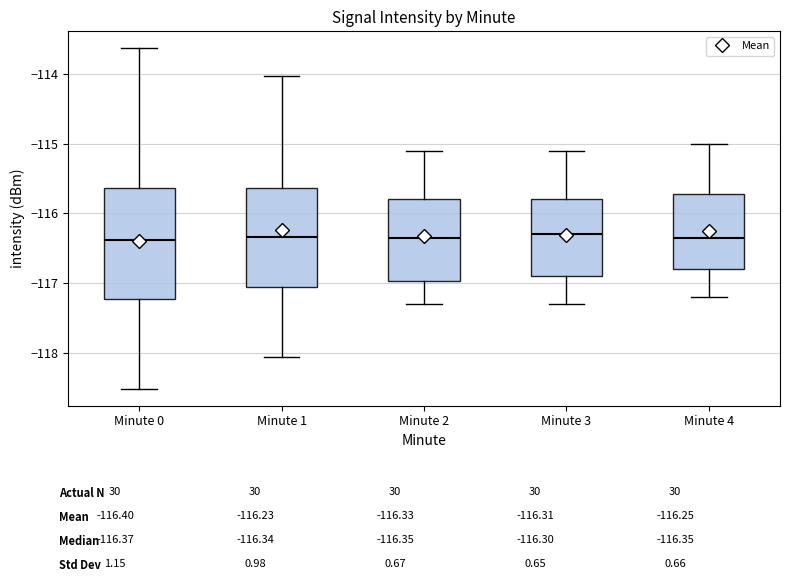

Reading left to right, read every box against the y-axis: the position of its median line, the range the box covers, and the ends of its whiskers. The values are not printed on the chart, so give them approximately, as read against the axis.

Minute 0: median -116.4, box -117.2 to -115.6, whiskers -118.5 to -113.6
Minute 1: median -116.3, box -117.0 to -115.6, whiskers -118.1 to -114.0
Minute 2: median -116.3, box -117.0 to -115.8, whiskers -117.3 to -115.1
Minute 3: median -116.3, box -116.9 to -115.8, whiskers -117.3 to -115.1
Minute 4: median -116.3, box -116.8 to -115.7, whiskers -117.2 to -115.0